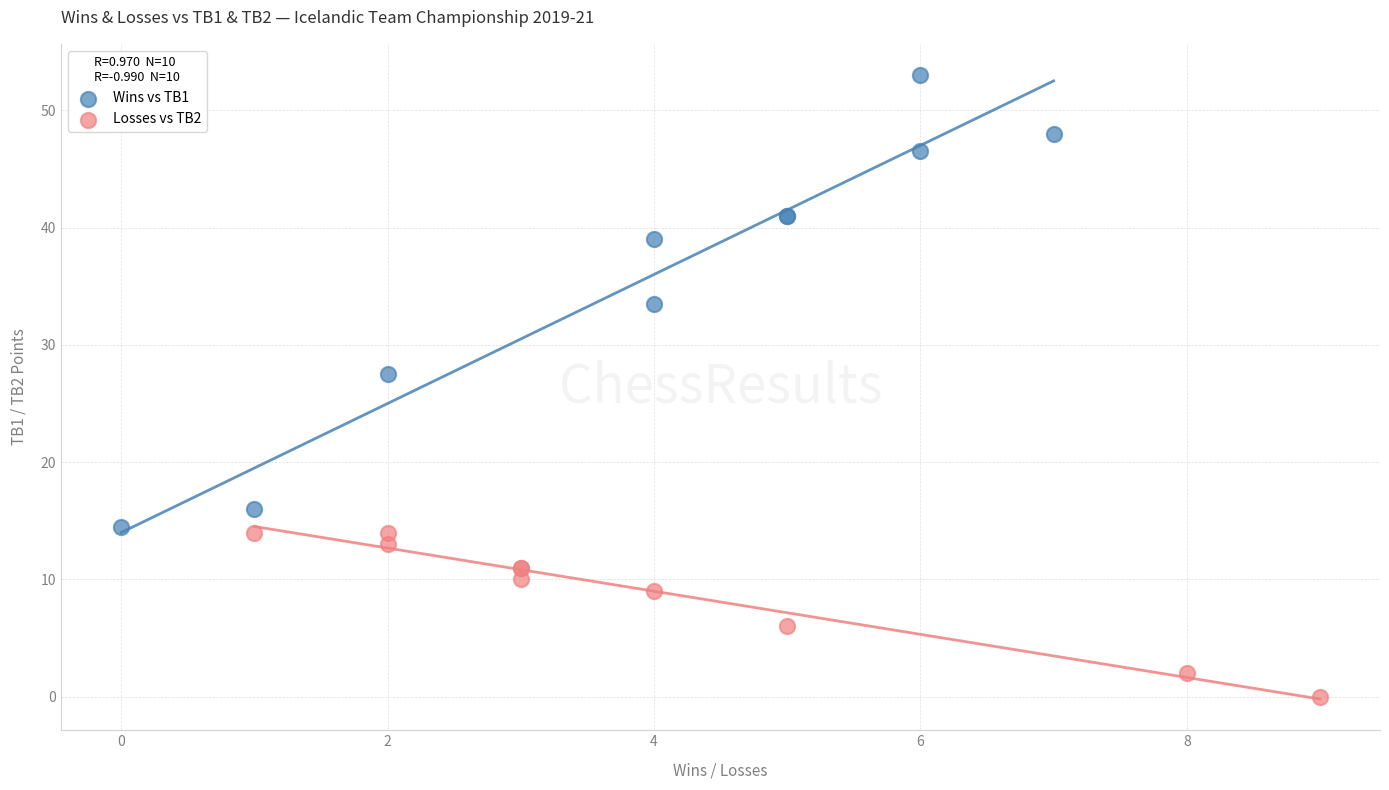

Which series has the largest Y range (max minus min)?

Wins vs TB1